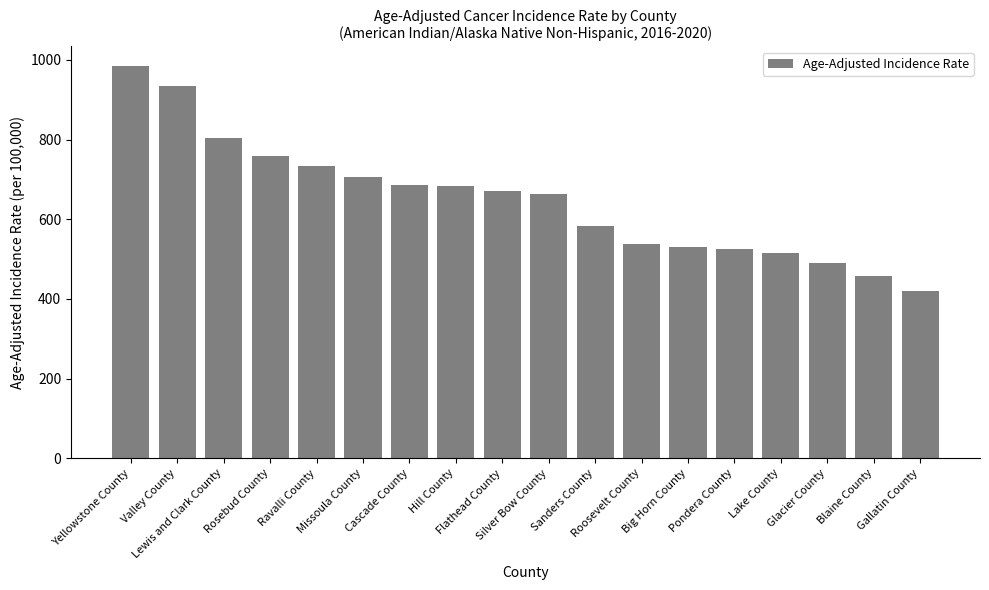

What is the average value?

648.7